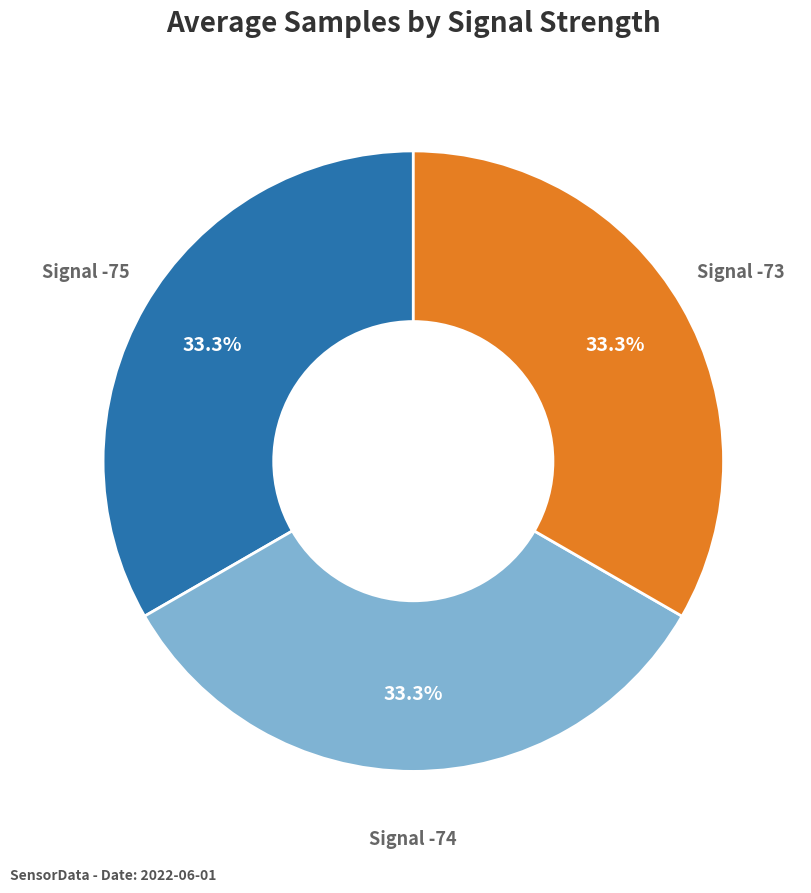

Does any single category account for the majority?

No